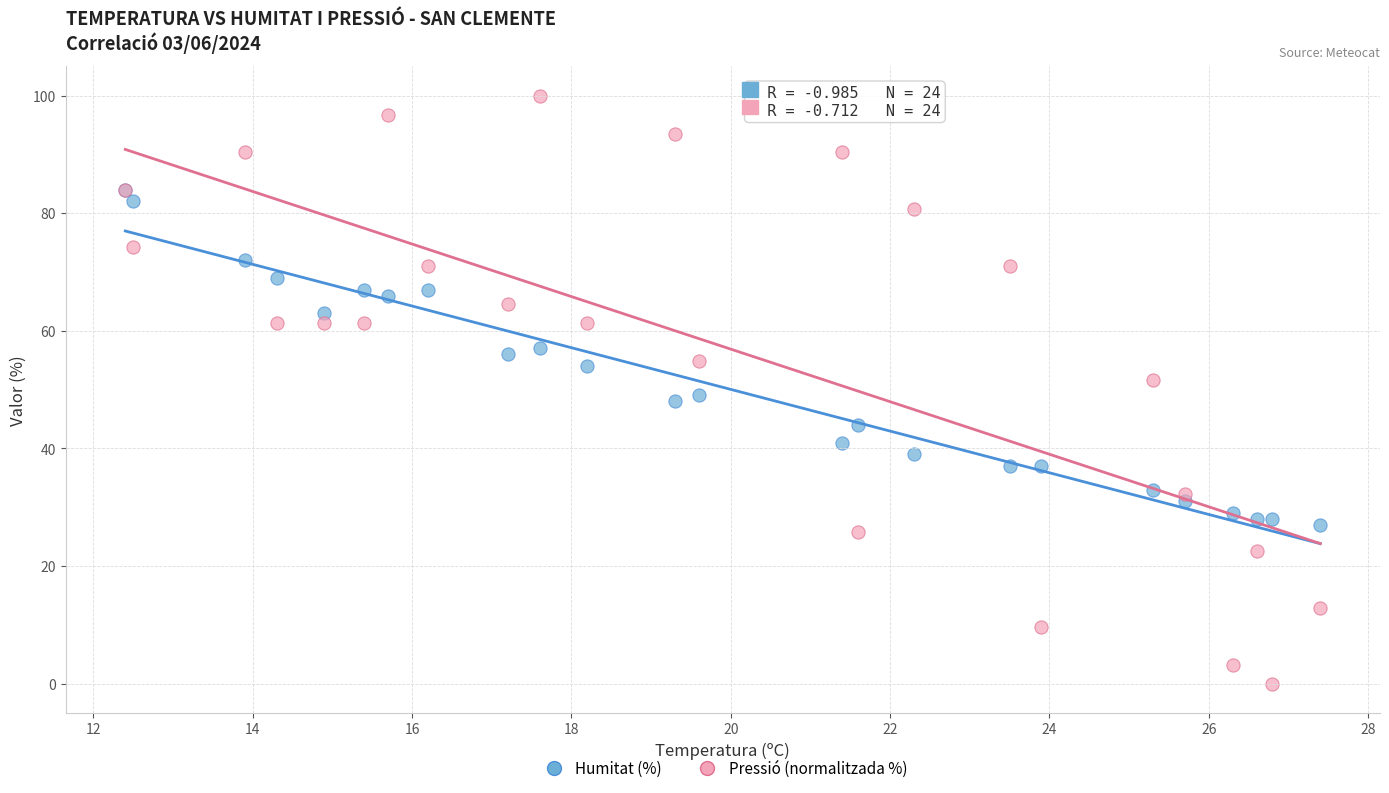

What are all the series names shown in the legend?

Humitat (%), Pressió (normalitzada %)